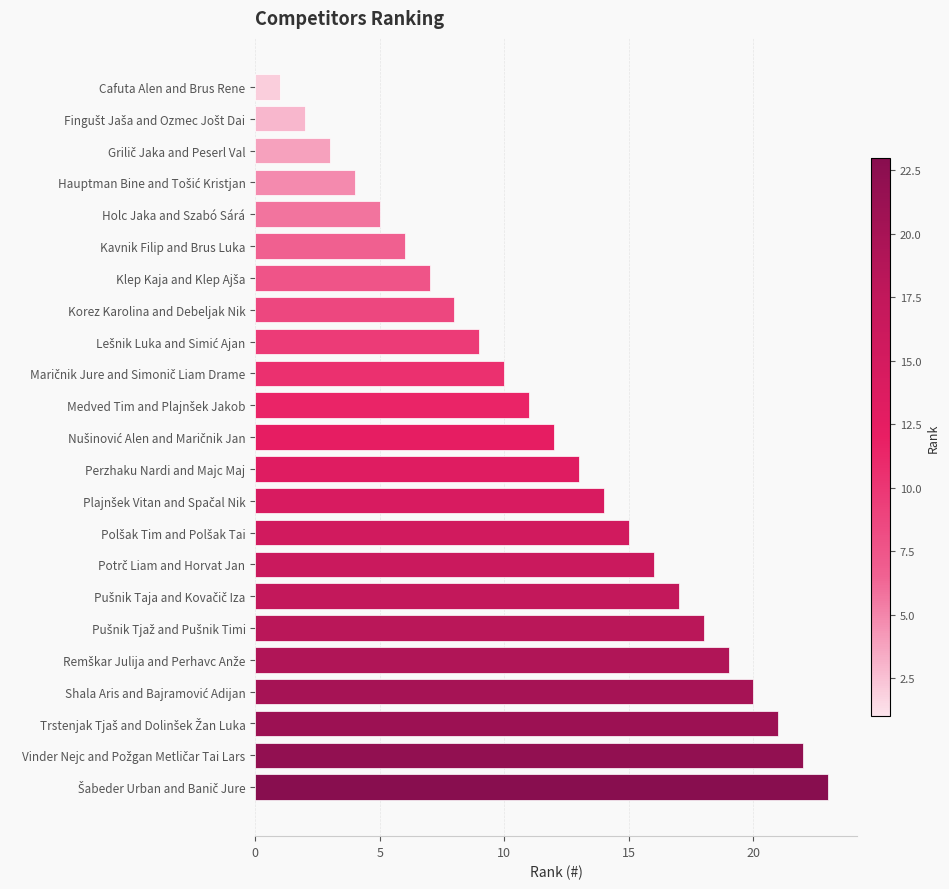

The value at Korez Karolina and Debeljak Nik is 13. True or false?

False